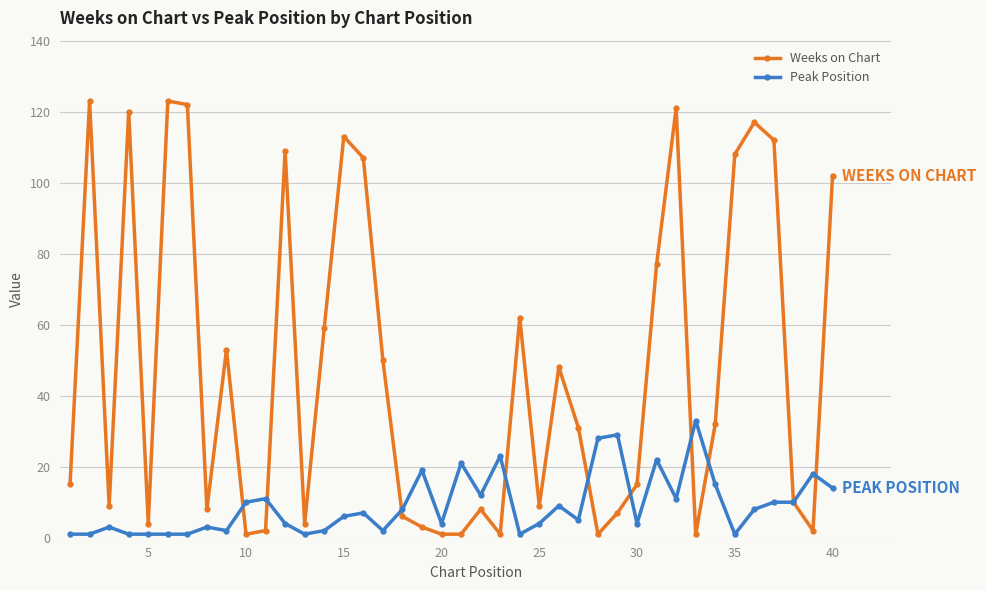

Rank the series by their average value, from lowest to highest.

Peak Position, Weeks on Chart